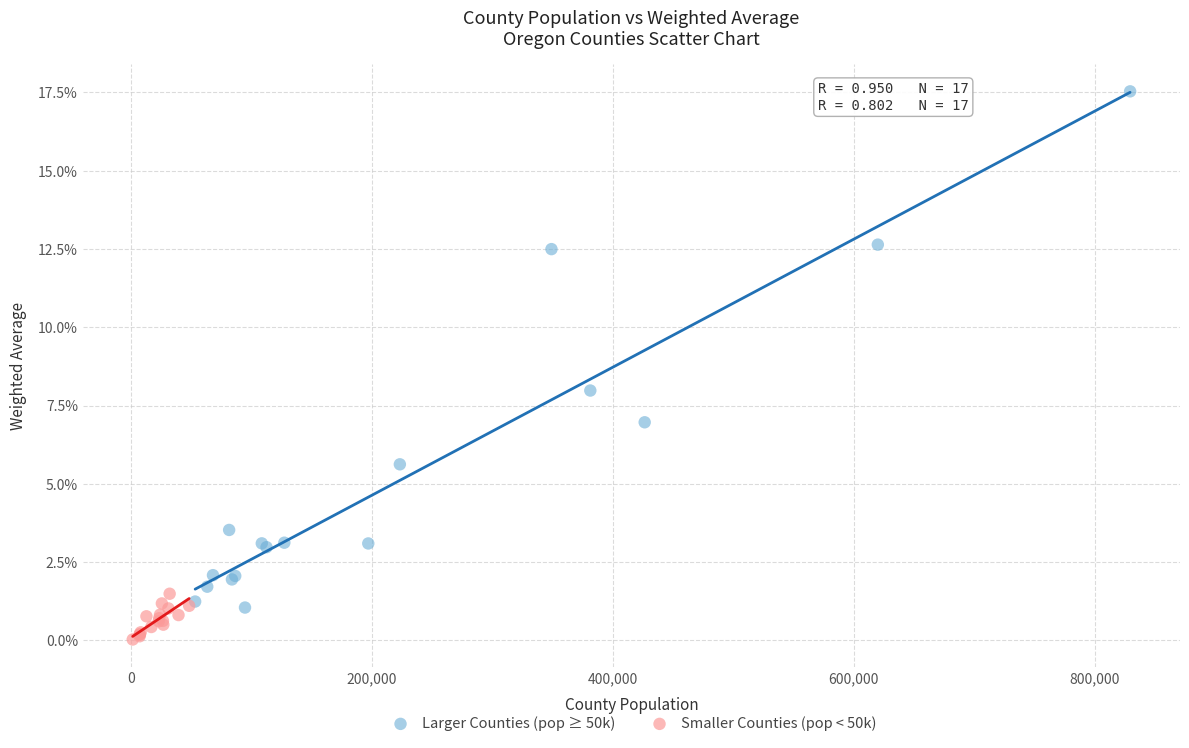

Which series has the widest spread of Y values?

Larger Counties (pop ≥ 50k)